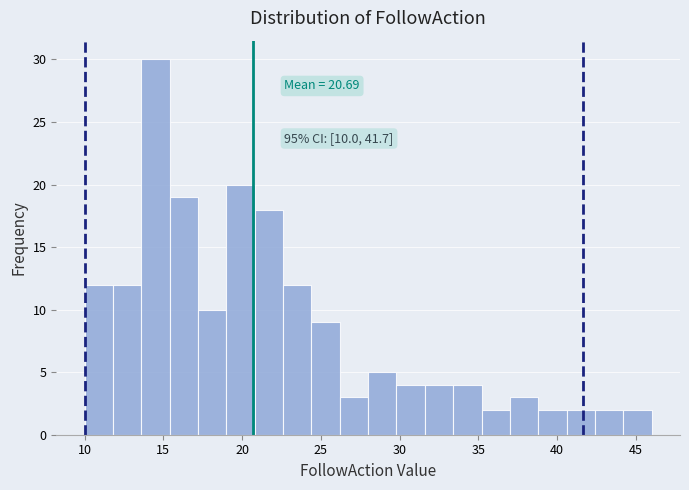

Around what value on the x-axis is the tallest bar? Give the approximate position of its centre, as read against the axis.

14.5